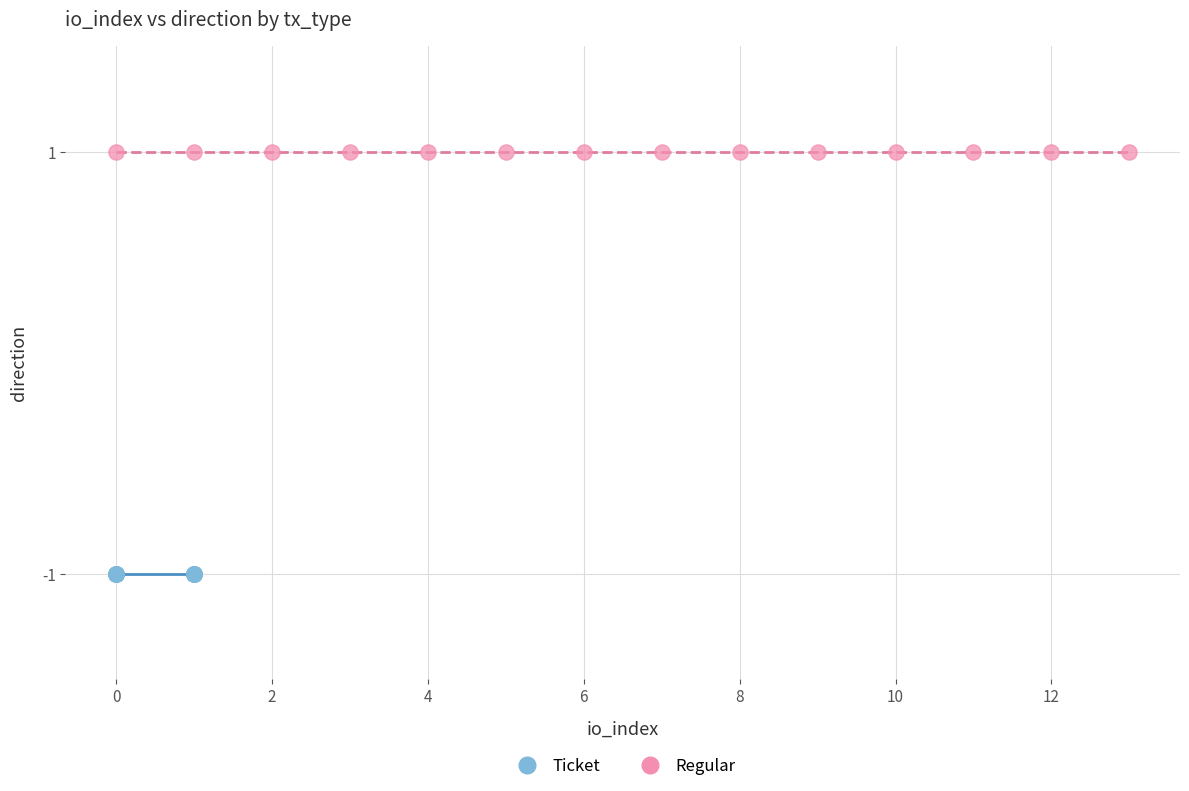

Which series reaches the maximum Y coordinate?

Regular